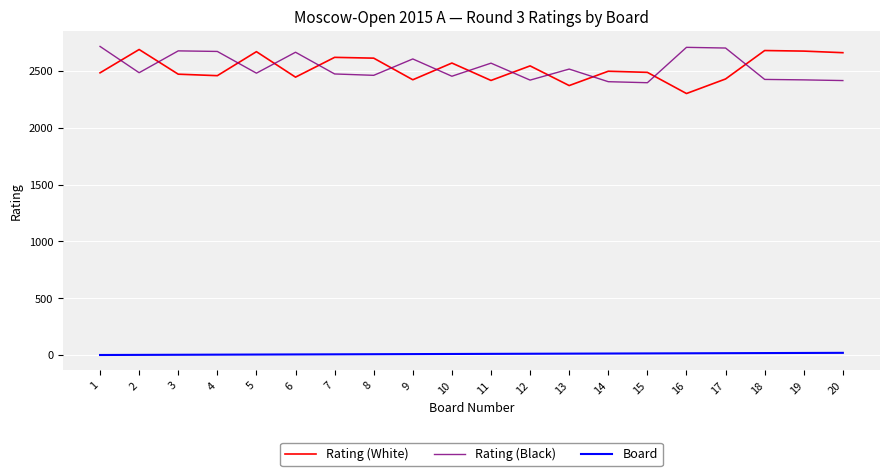

Is the value of Rating (Black) at 1 greater than the value of Rating (White) at 14?

Yes